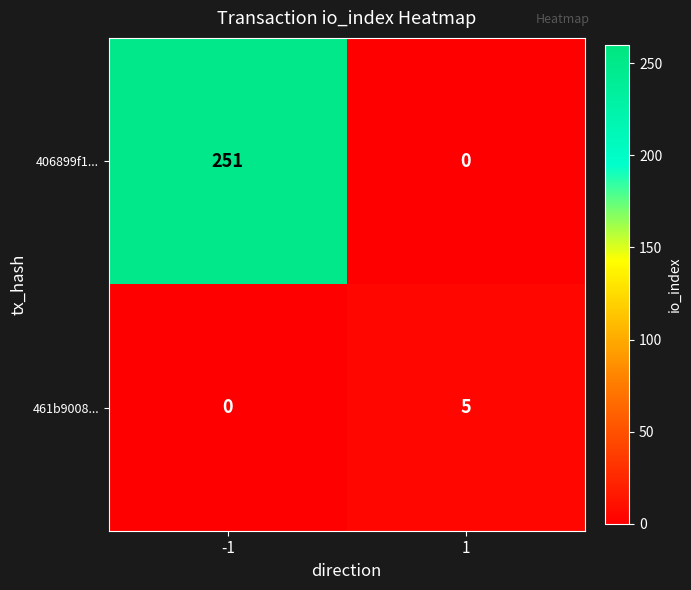

How many categories are shown in the chart?

2